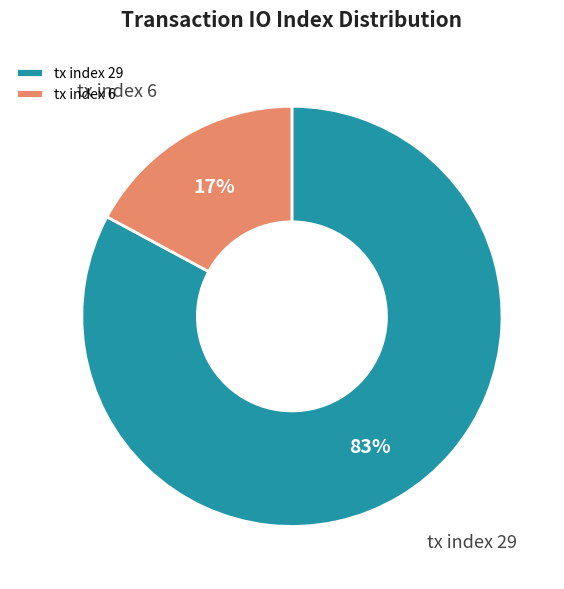

To the nearest percent, what portion does tx index 29 represent?

83%